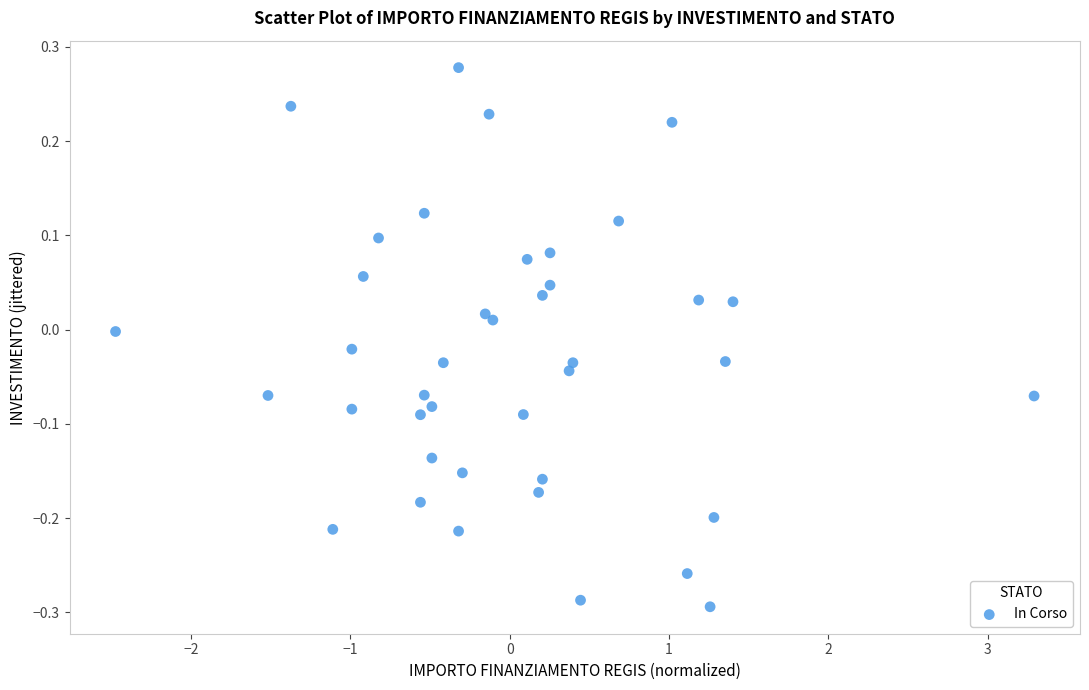

What is the range of Y values (max minus min)?

0.6